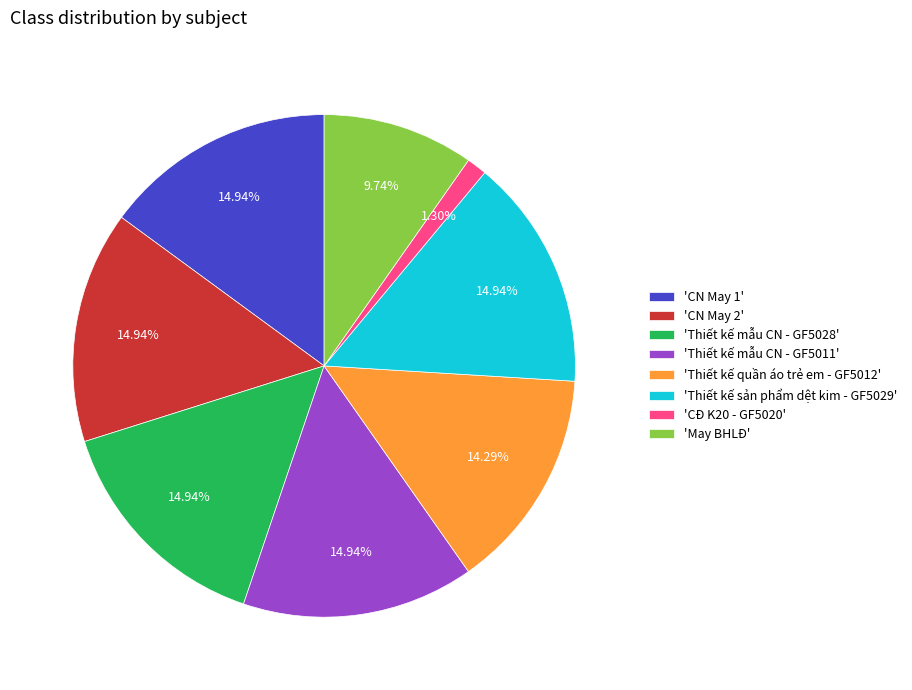

Count the number of slices in the pie.

8